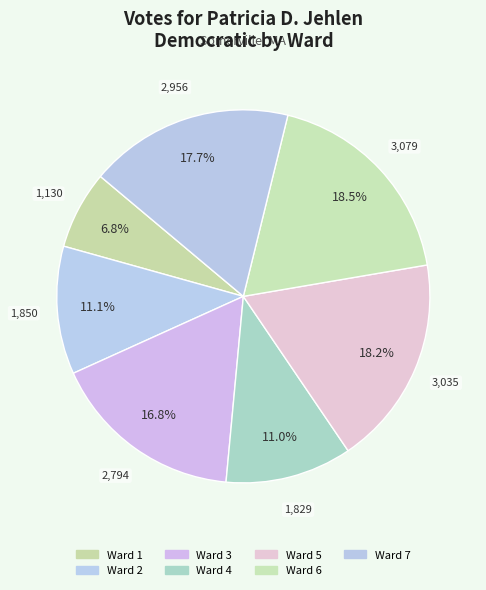

Count the number of slices in the pie.

7